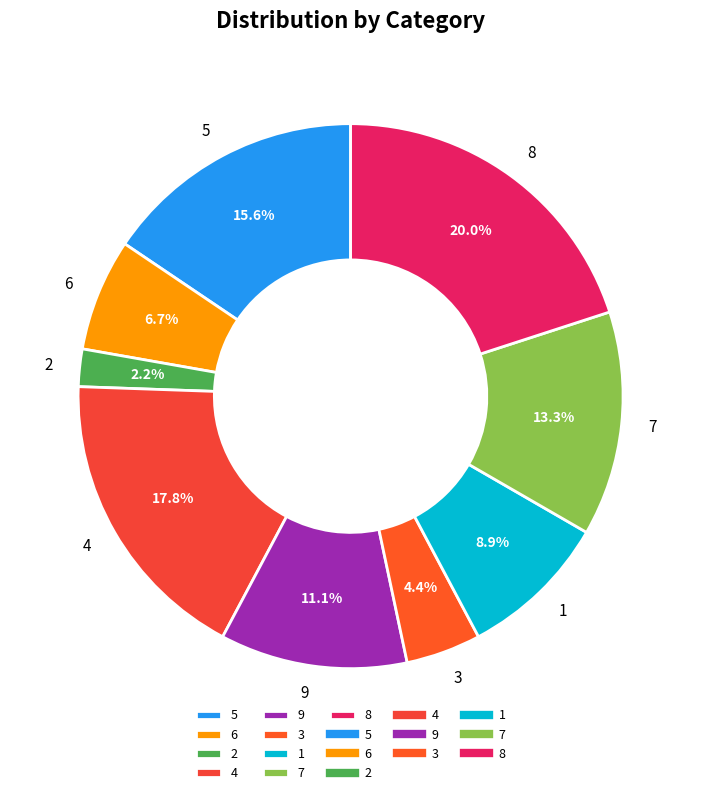

To the nearest percent, what is the average slice percentage?

11%